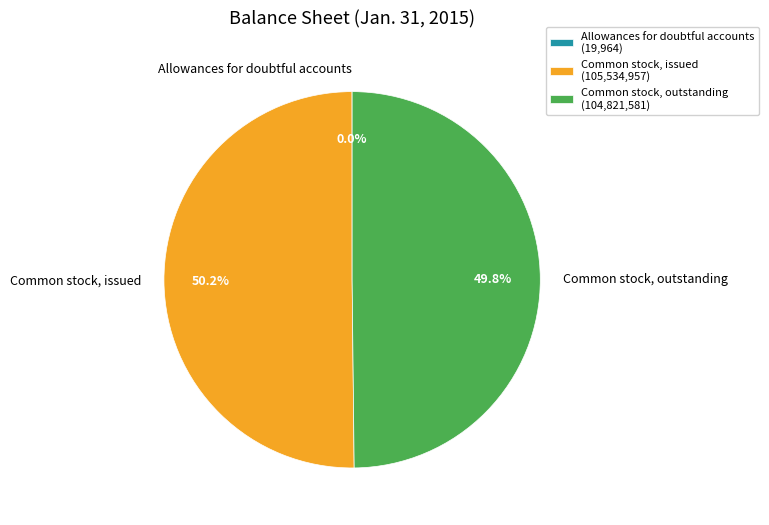

What is the total percentage of Common stock, issued and Common stock, outstanding?

100.0%